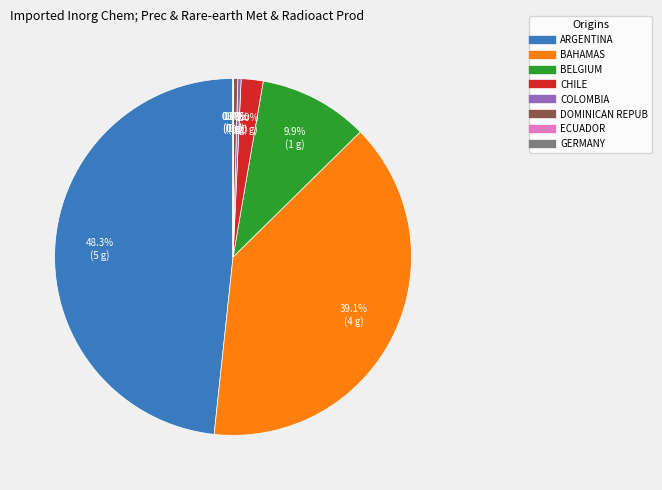

Does any single category account for the majority?

No